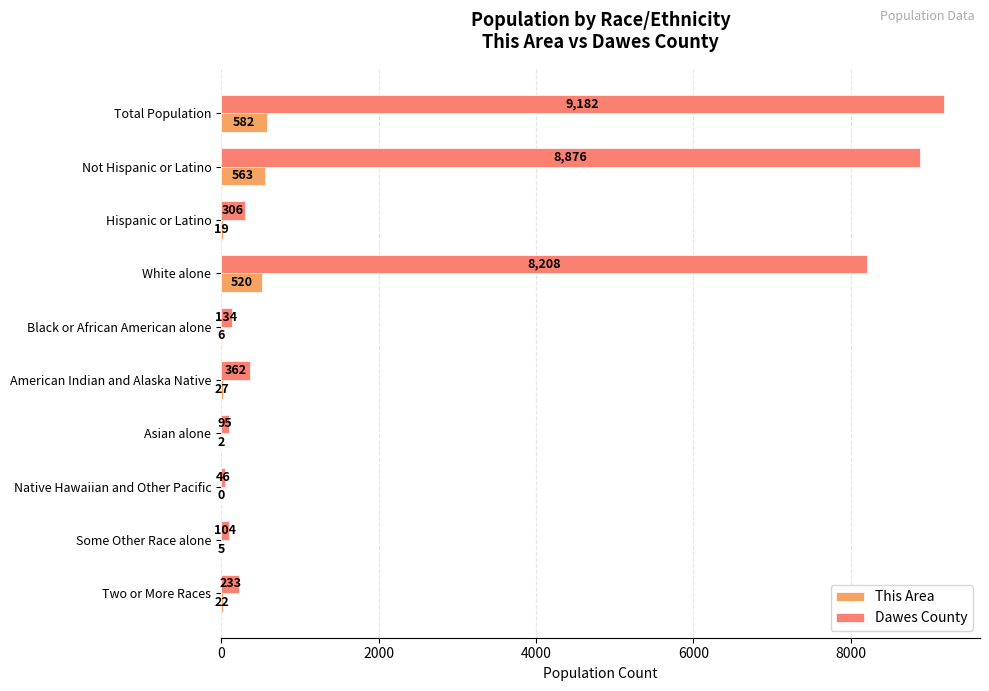

What is the sum of the Dawes County values at Two or More Races and Native Hawaiian and Other Pacific?

279